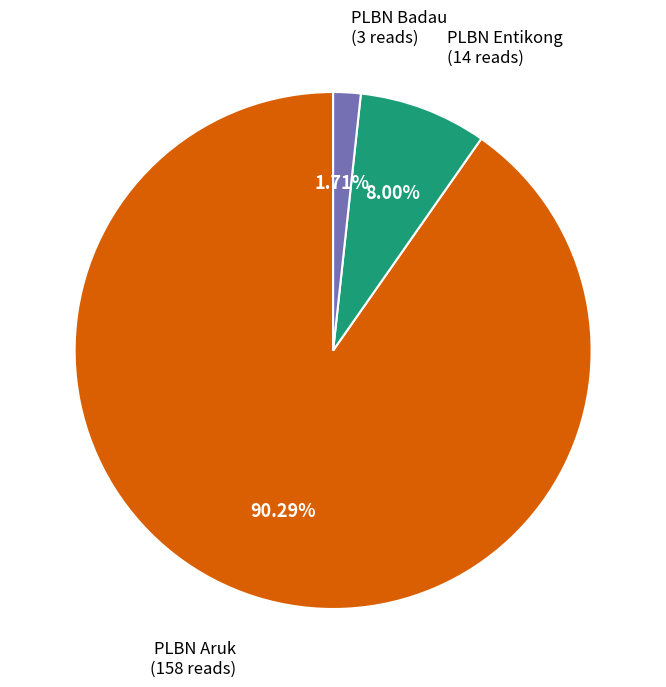

Is there any slice that represents more than half of the pie?

Yes